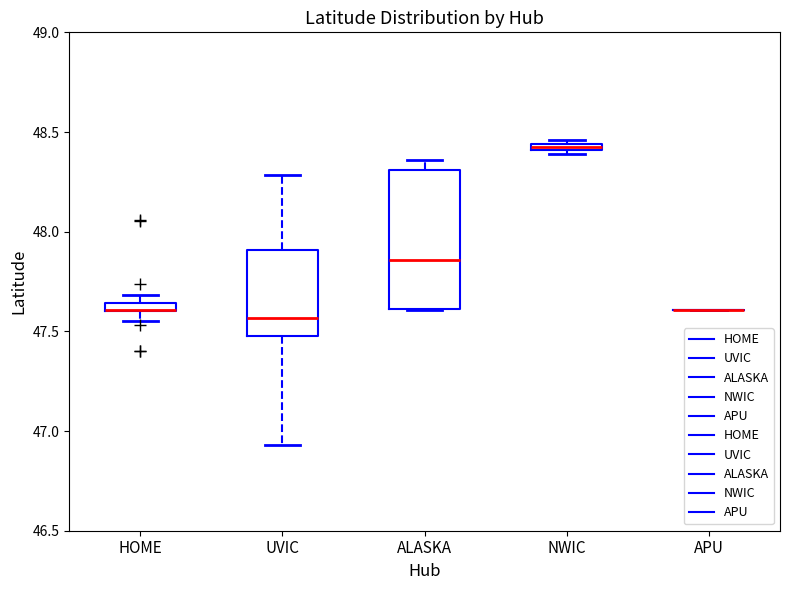

Comparing the boxes themselves (not the whiskers), which one is the tallest?

ALASKA